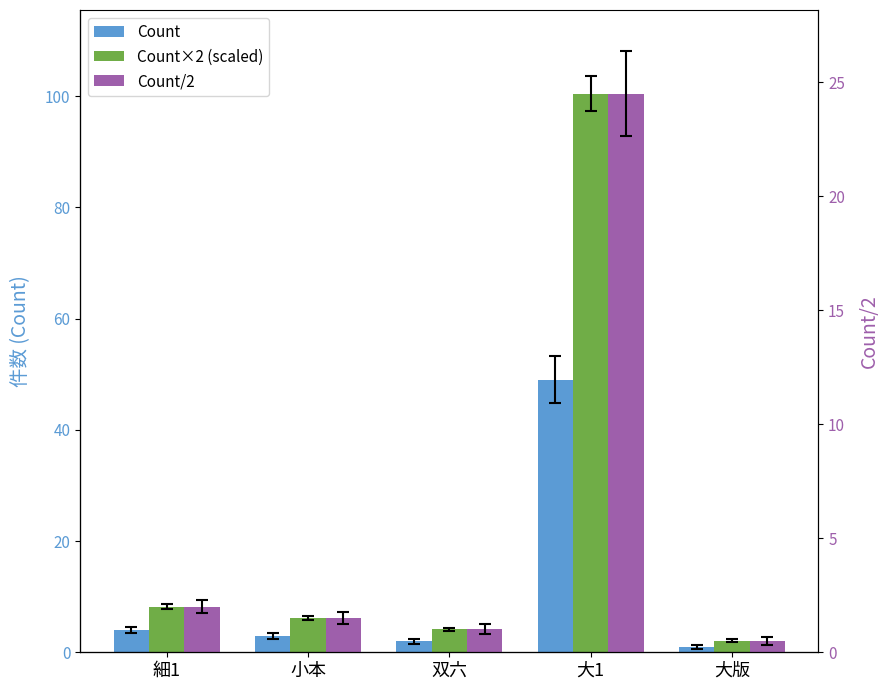

At which label does Count first exceed 3?

細1